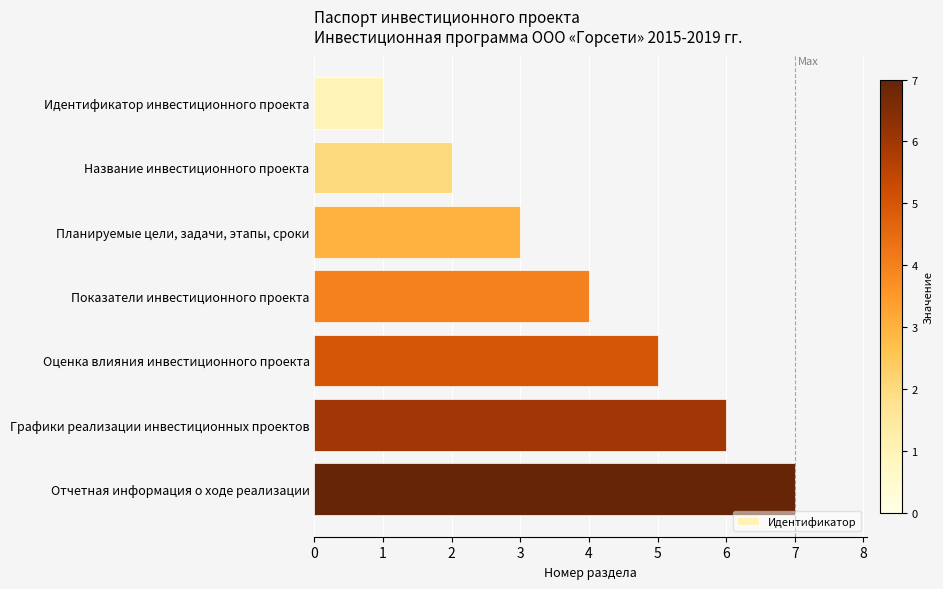

What is the label of the 7th bar from the bottom?

Идентификатор инвестиционного проекта